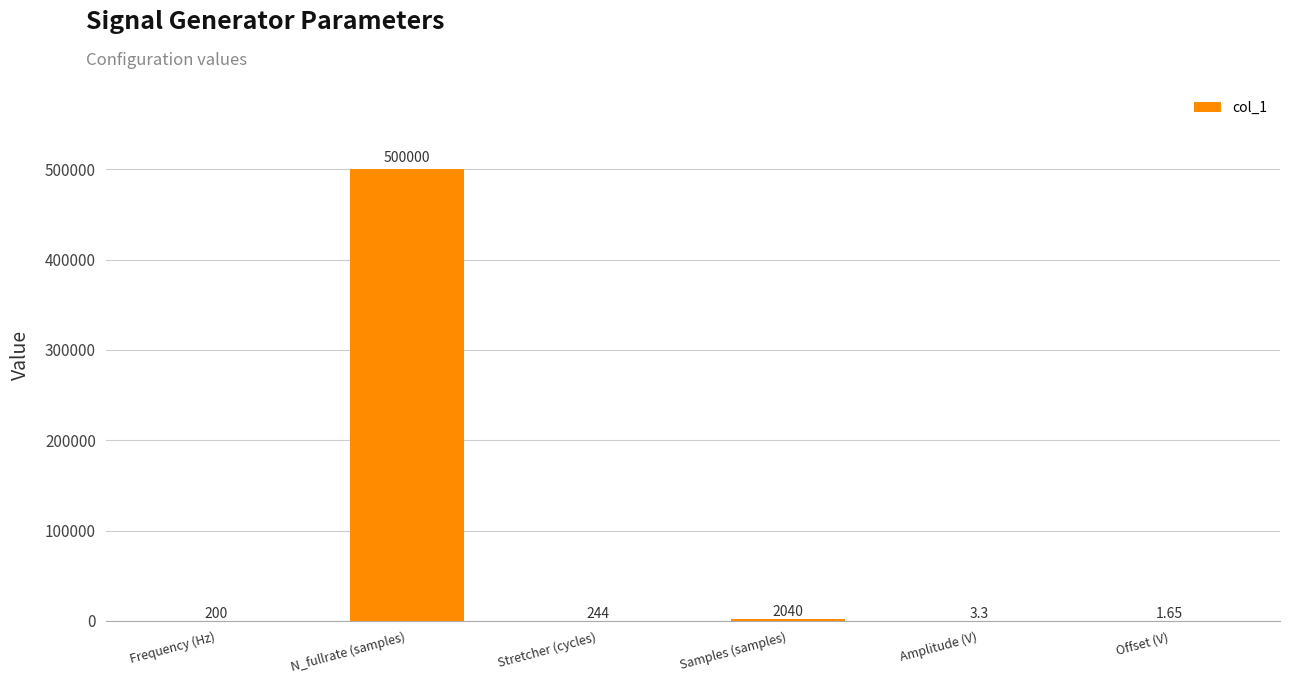

What is the maximum value shown in the chart?

500000.0